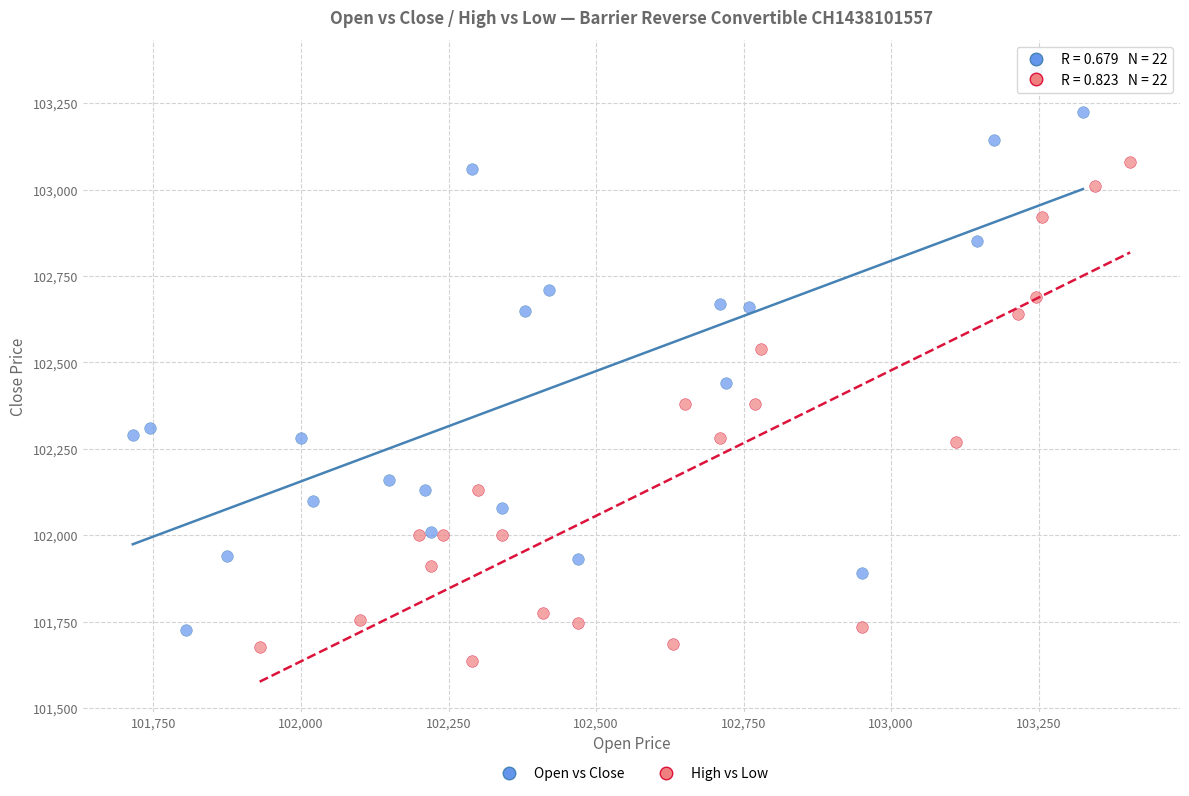

Which series contains the lowest Y value?

High vs Low